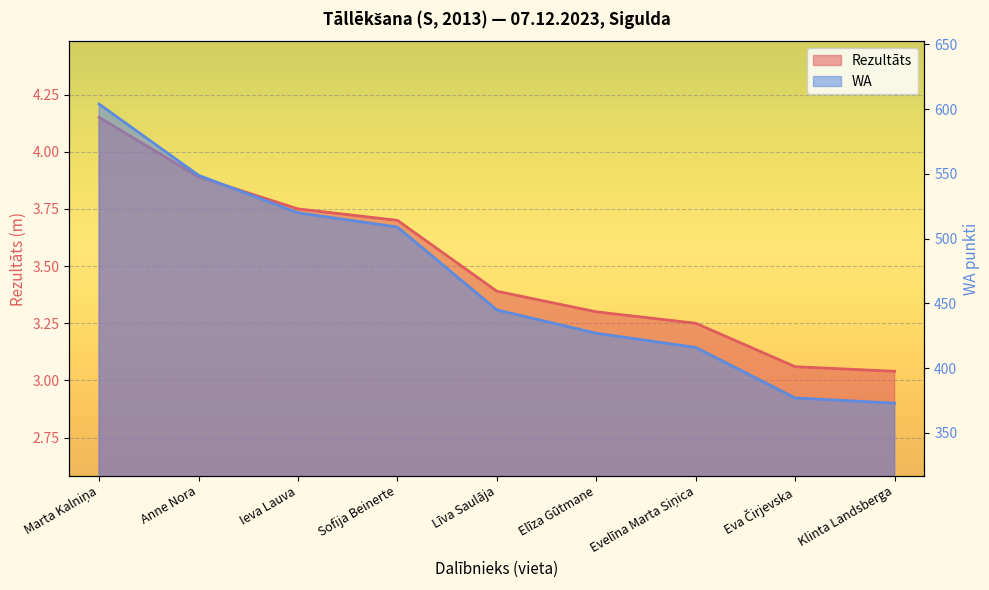

Between Sofija Beinerte and Līva Saulāja, which is larger?

Sofija Beinerte